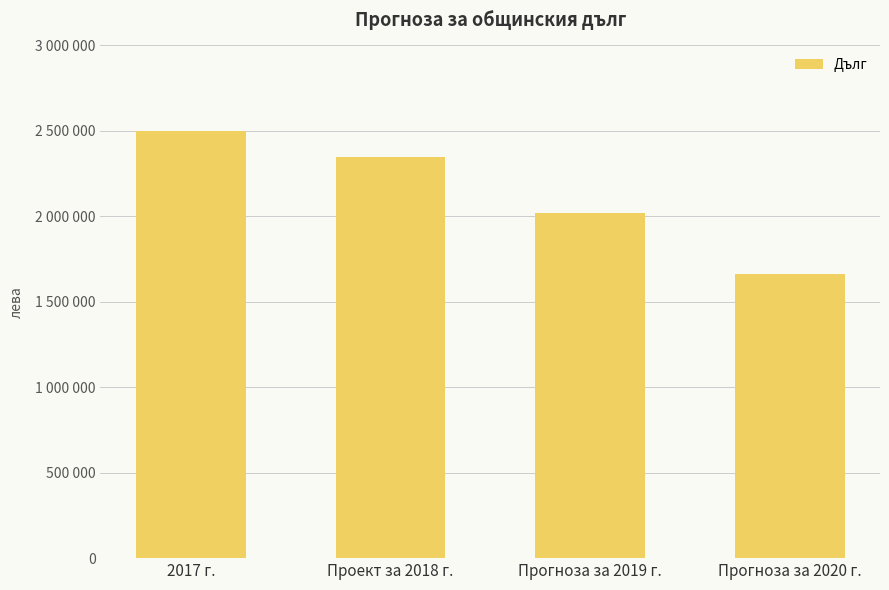

What is the difference between the maximum and second lowest values?

480400